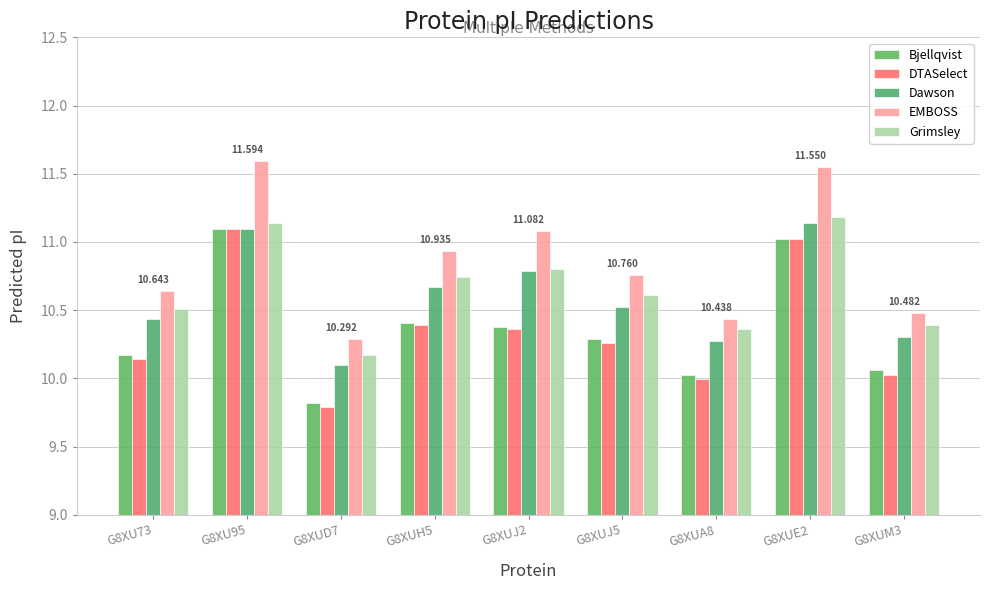

True or false: Bjellqvist has a value of 10.1 at G8XUM3.

True